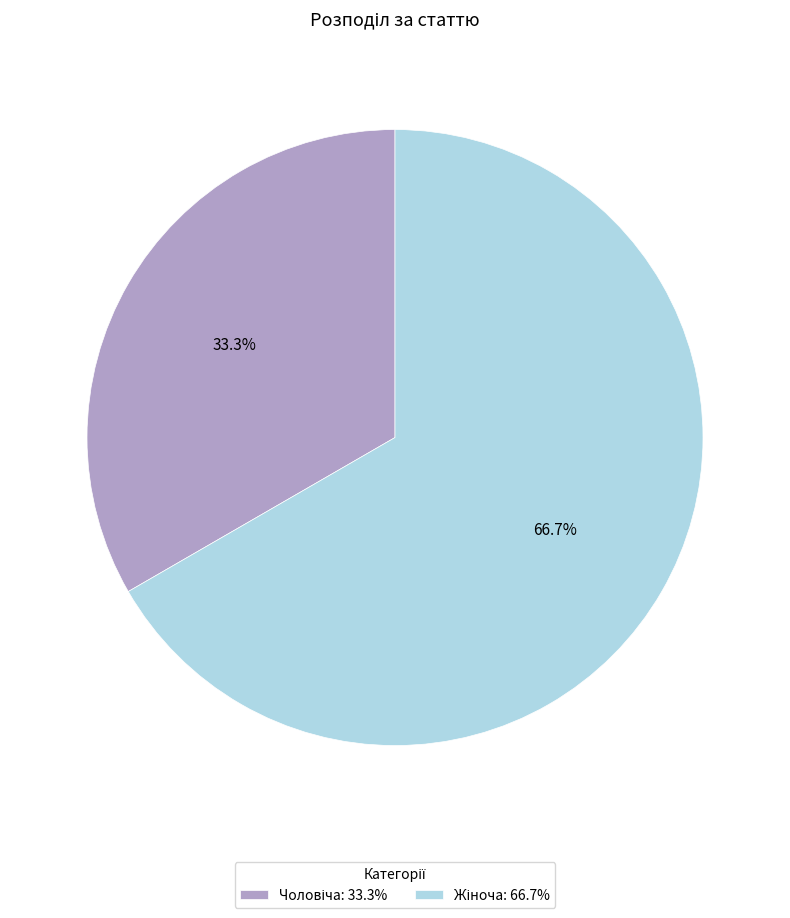

How many segments does this pie chart have?

2